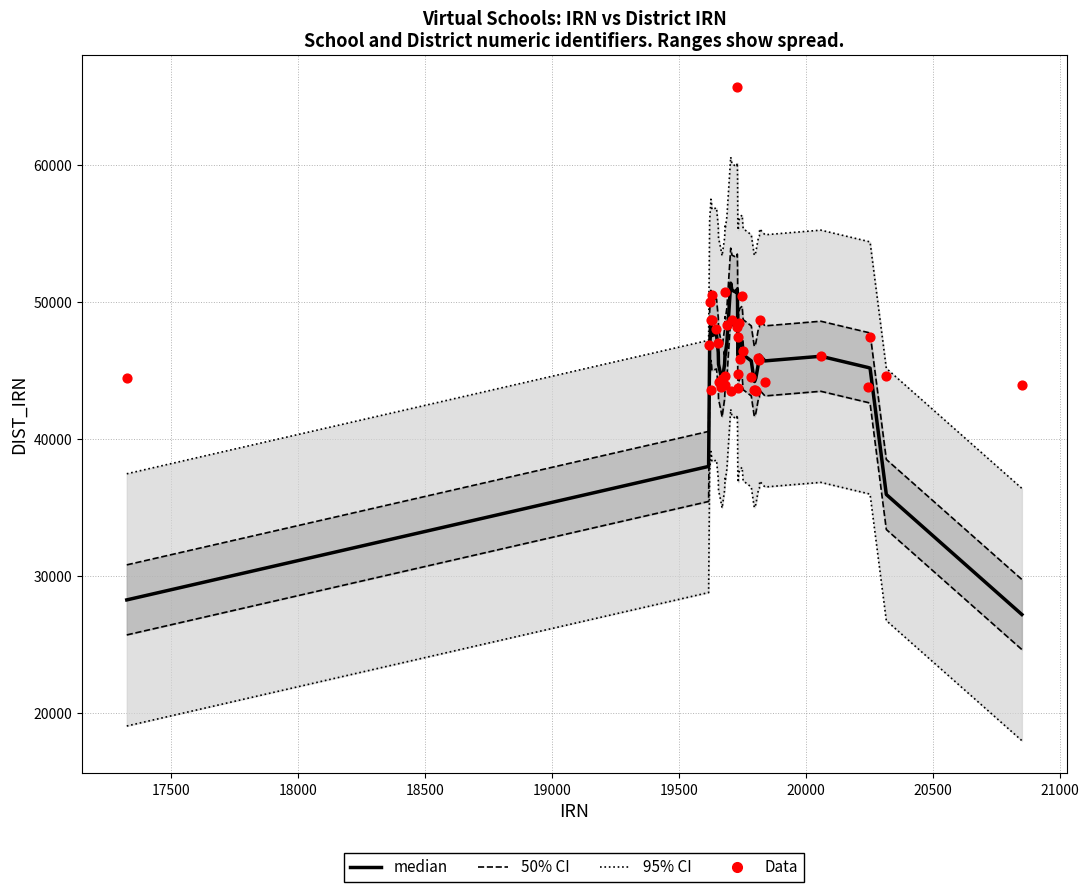

Which series has the widest spread of Y values?

median